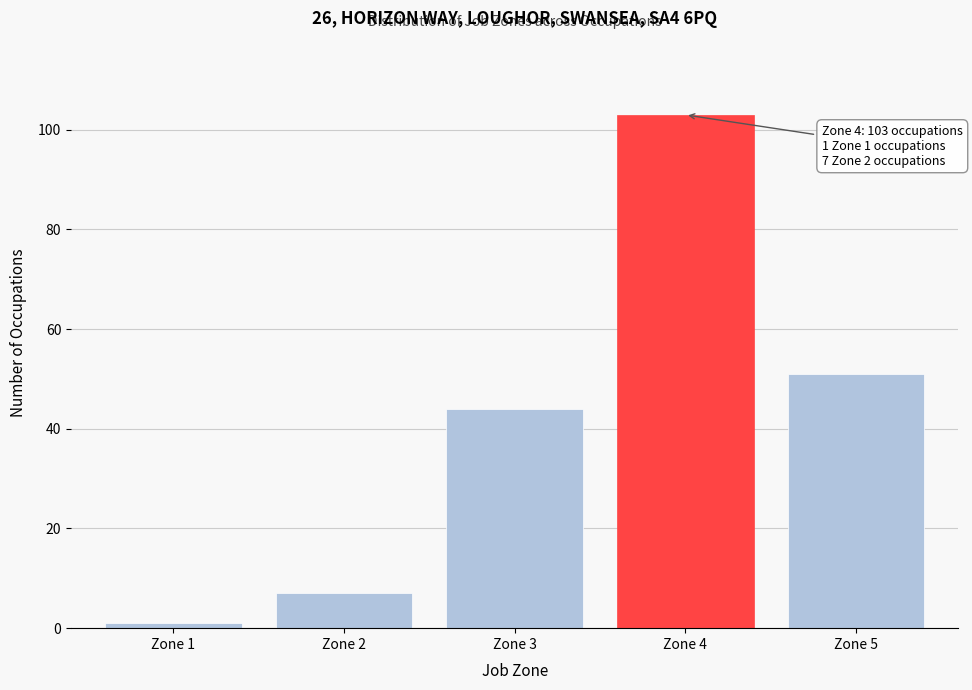

Reading left to right, list all the values displayed in this chart.

Zone 1=1	Zone 2=7	Zone 3=44	Zone 4=103	Zone 5=51